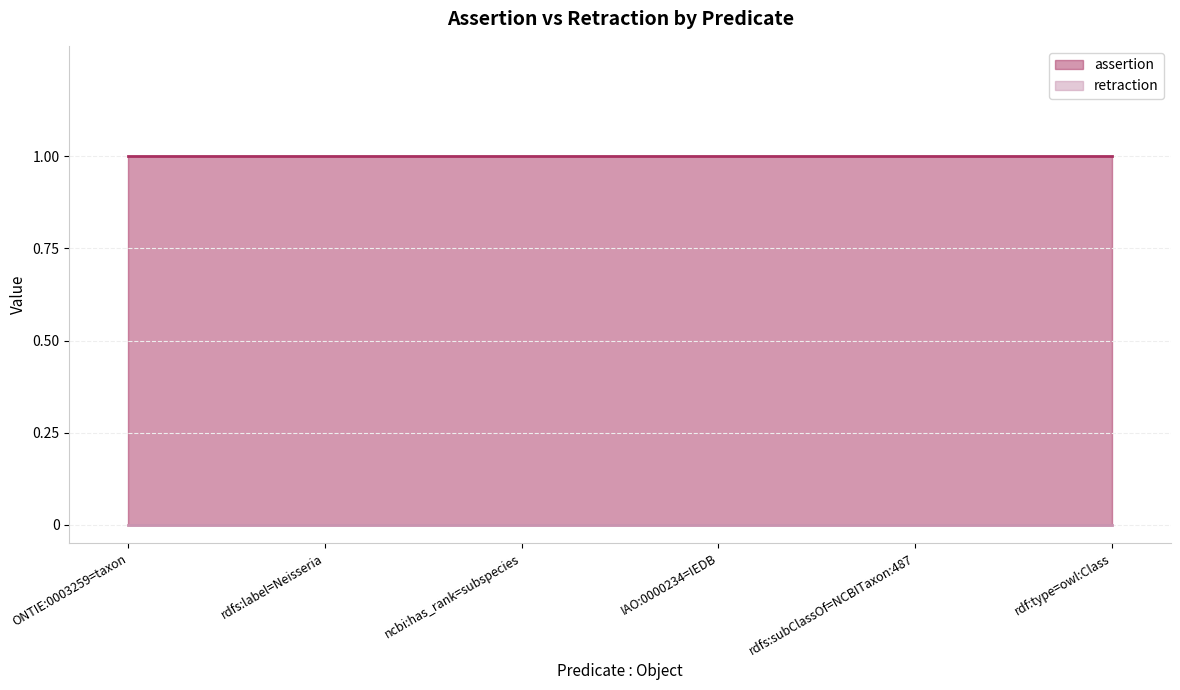

List the series in order of their overall mean, lowest first.

retraction, assertion